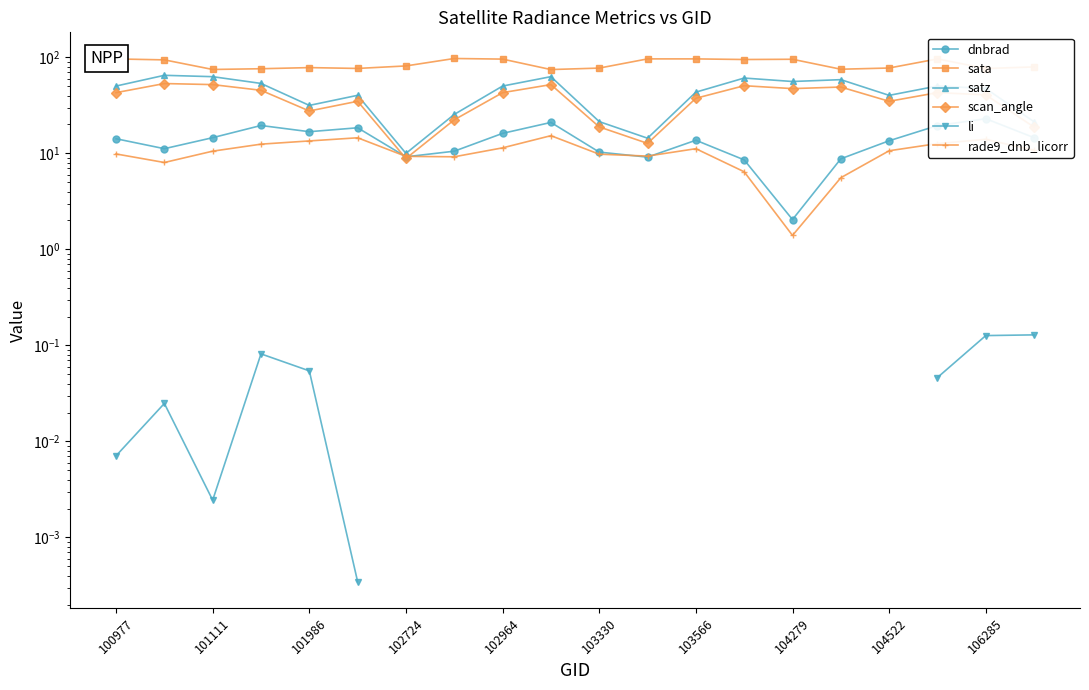

What is the difference between the maximum and minimum values in the sata series?

22.7